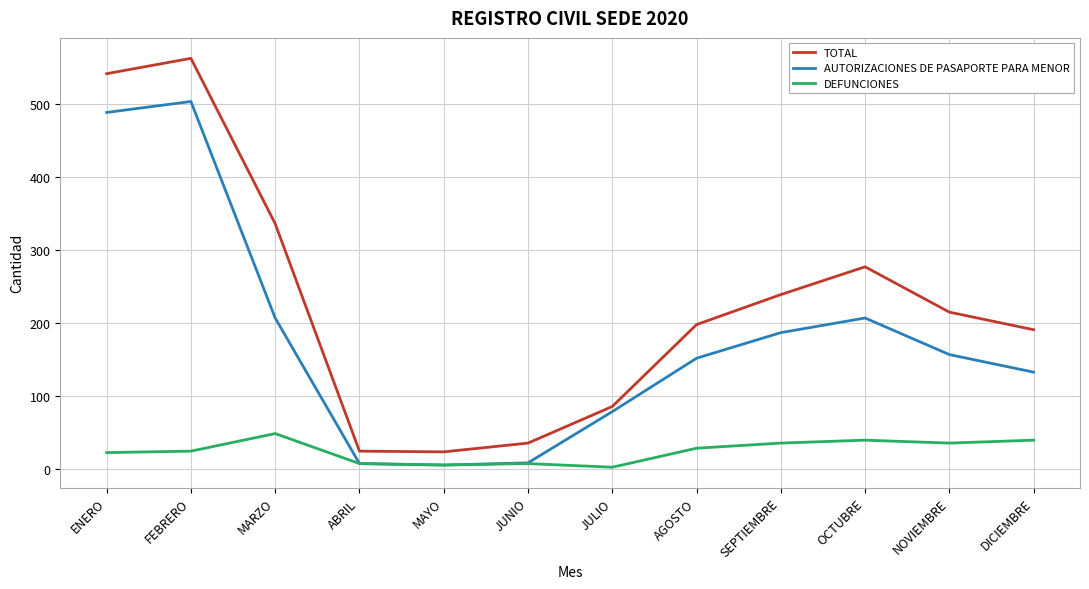

True or false: DEFUNCIONES has a value of 8 at JUNIO.

True